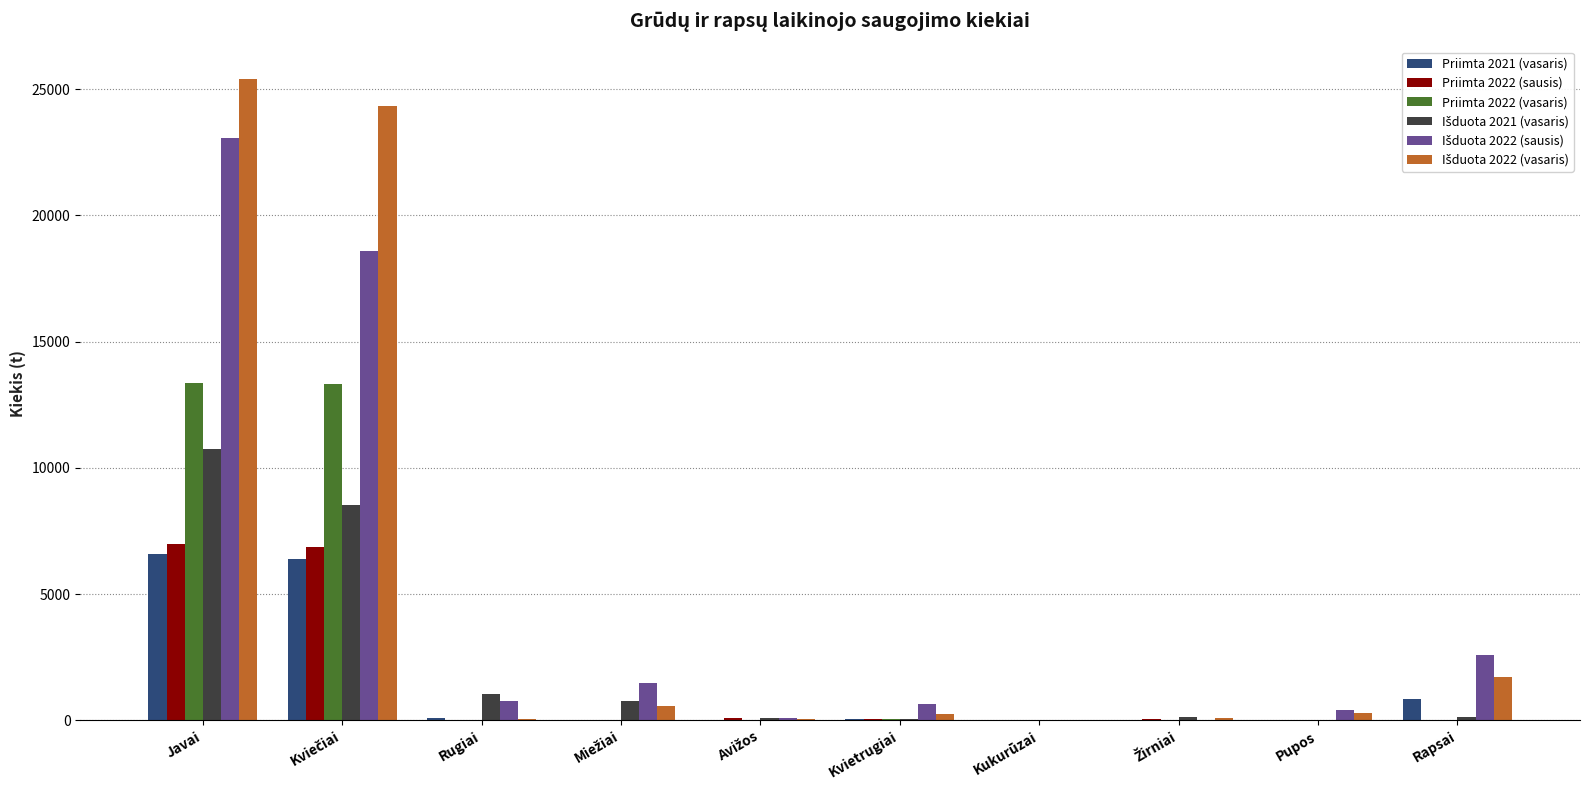

What is the sum of all Priimta 2022 (vasaris) values?

26751.2